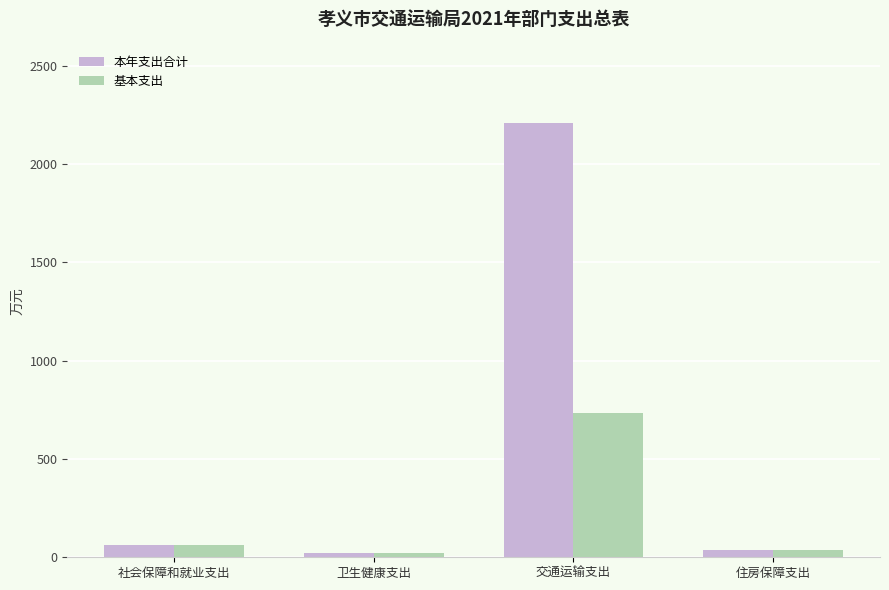

What is the label of the 1st bar from the left?

社会保障和就业支出